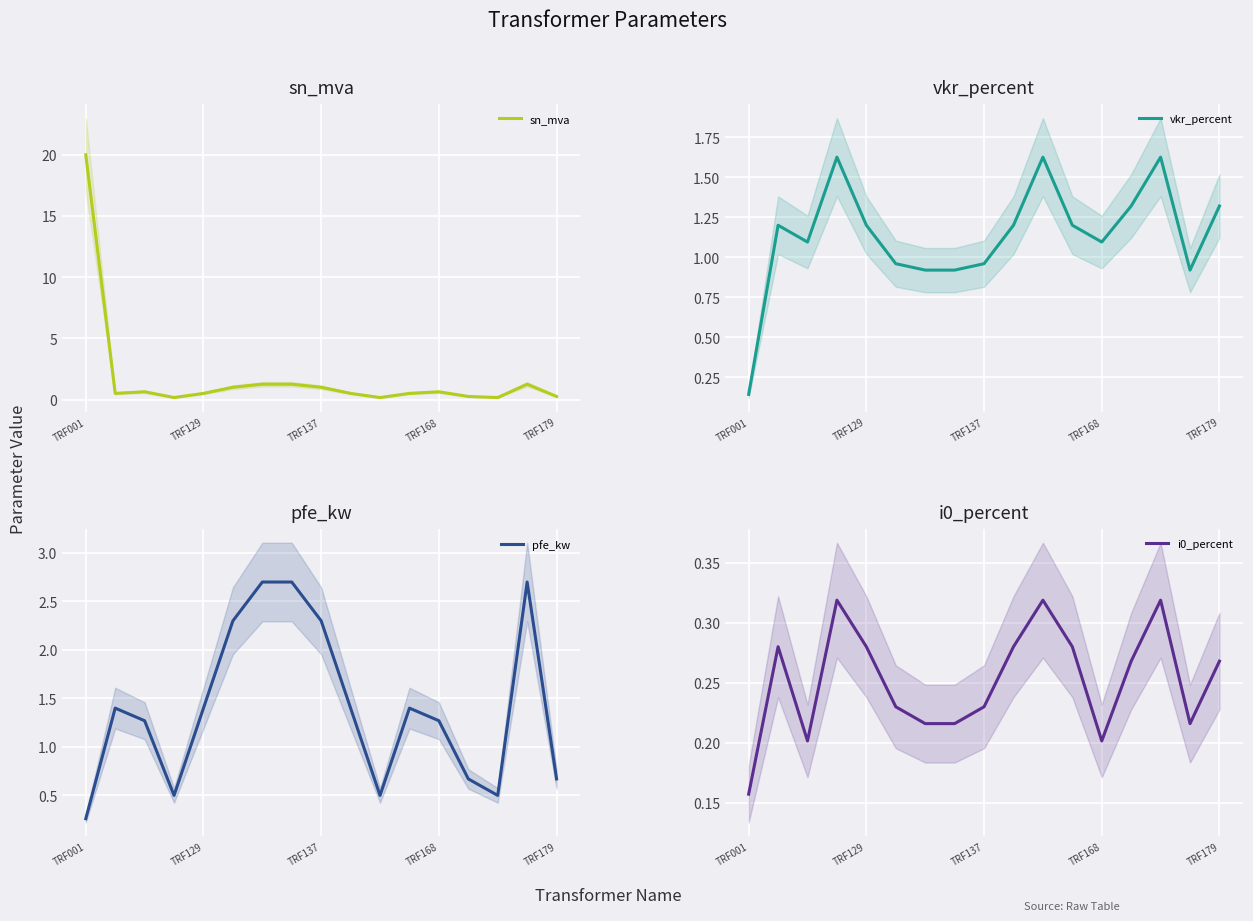

What is the label of the 6th point from the left?

5